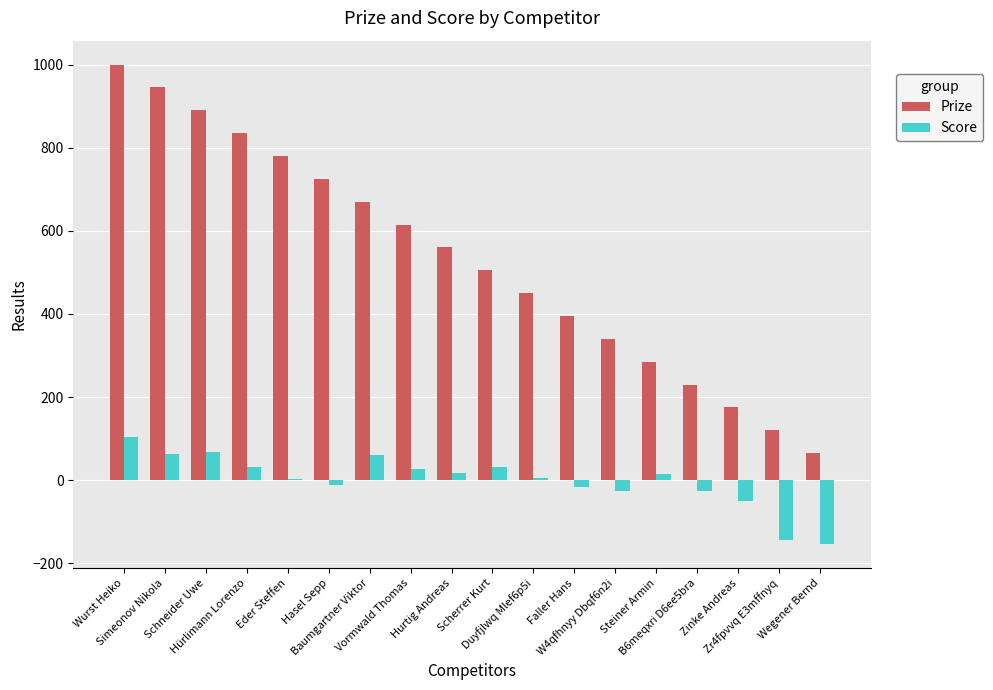

The value of Prize at Simeonov Nikola is 214. True or false?

False